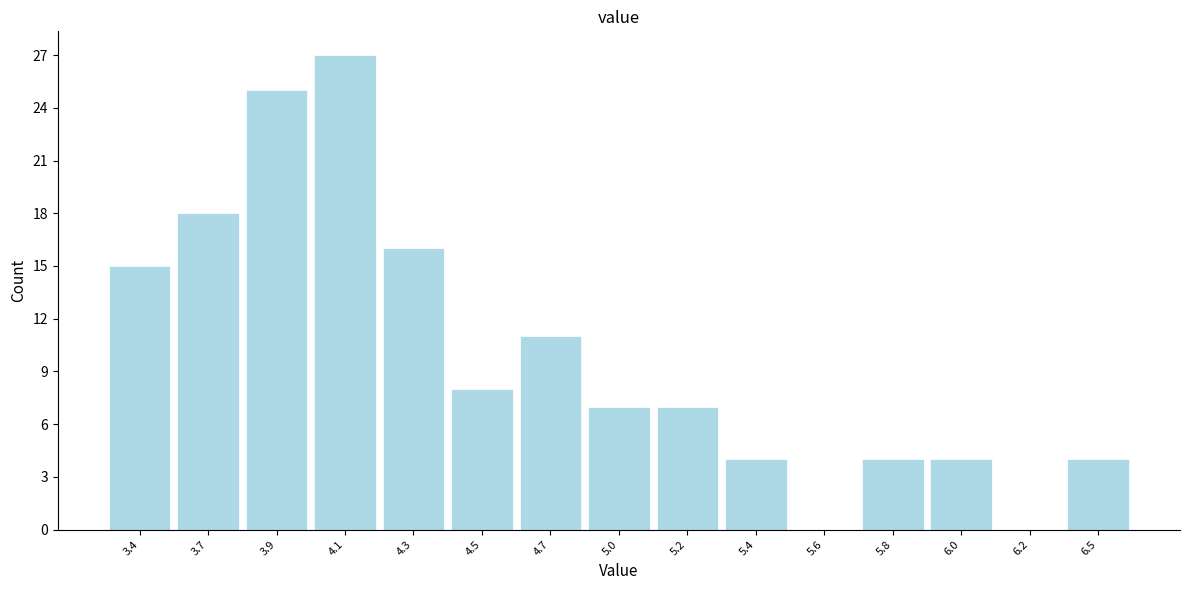

Reading right to left, what are all the values shown in this chart?

6.5=4	6.2=0	6.0=4	5.8=4	5.6=0	5.4=4	5.2=7	5.0=7	4.7=11	4.5=8	4.3=16	4.1=27	3.9=25	3.7=18	3.4=15